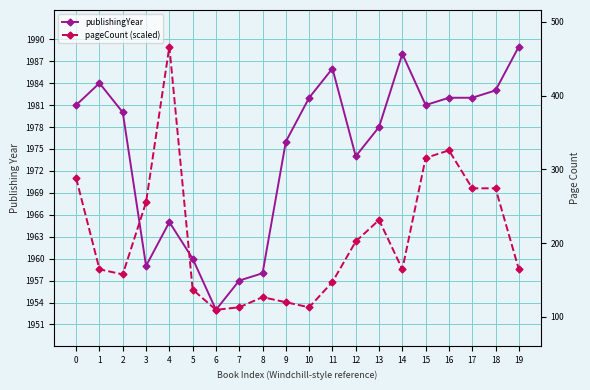

What is the greatest value displayed?

1989.0